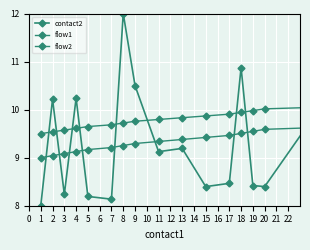

What is the average value of the flow2 series?

9.4